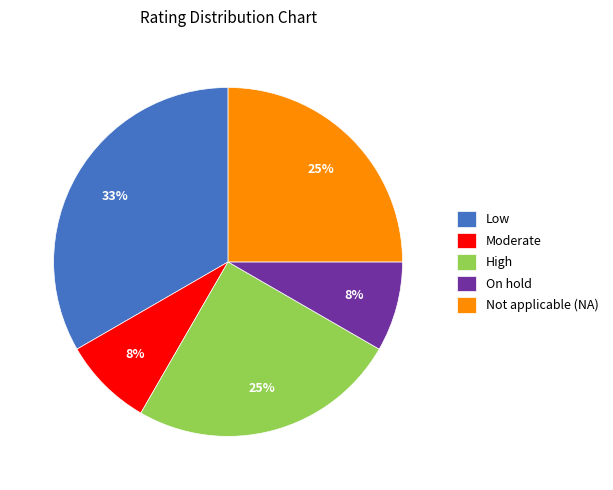

How many segments does this pie chart have?

5